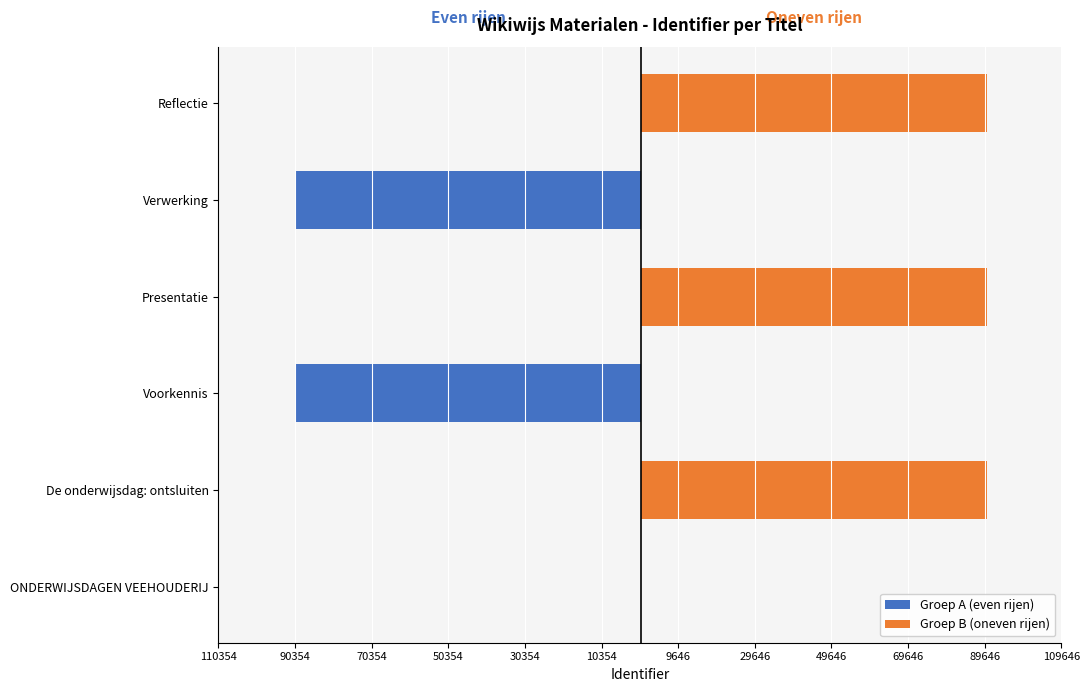

Which series has the largest range (max minus min)?

Groep B (oneven rijen)